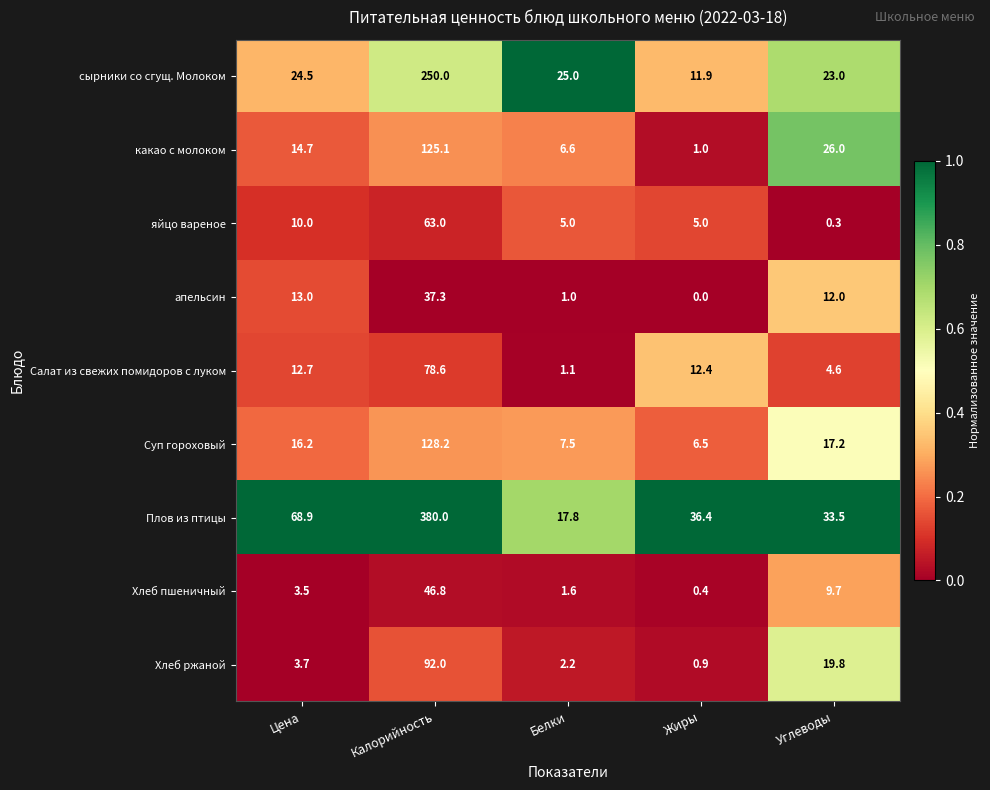

True or false: Плов из птицы has a value of 49.6 at Жиры.

False